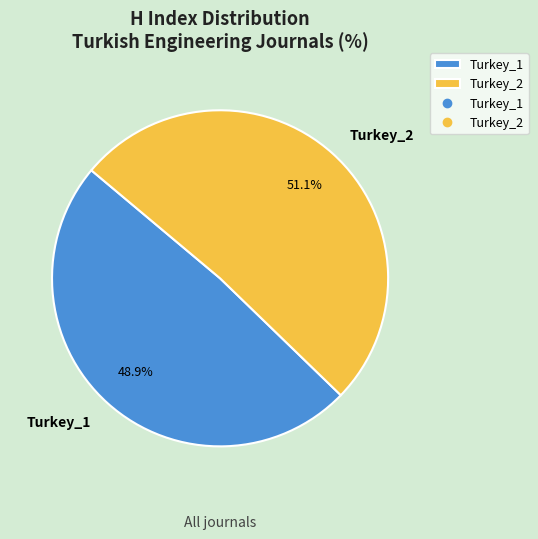

Is it true that Turkey_2 is 66% of the pie?

False